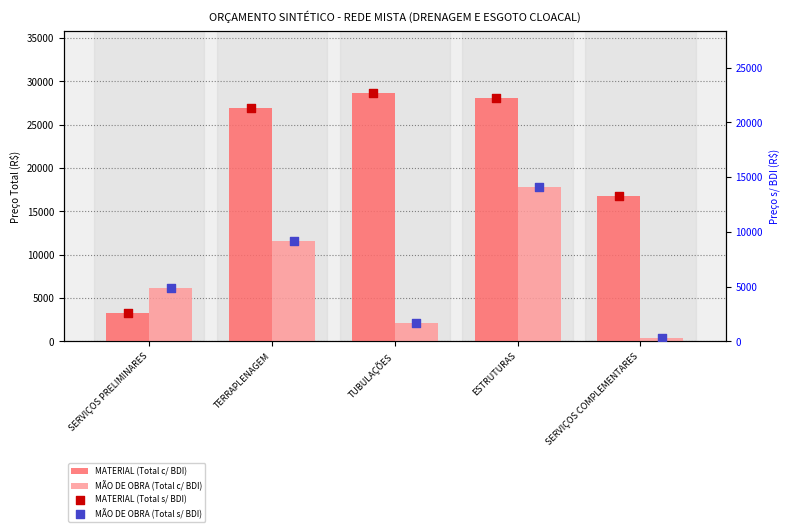

Which series contains the highest Y value?

MATERIAL (Total c/ BDI)